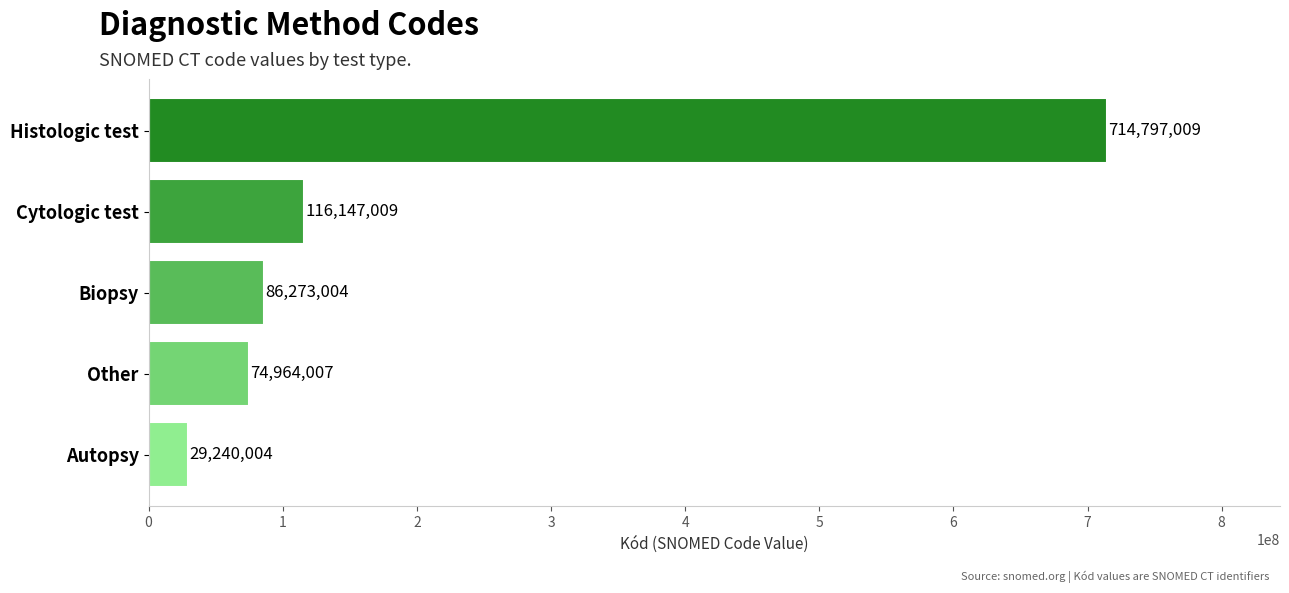

Reading bottom to top, what are all the values shown in this chart?

29240004	74964007	86273004	116147009	714797009